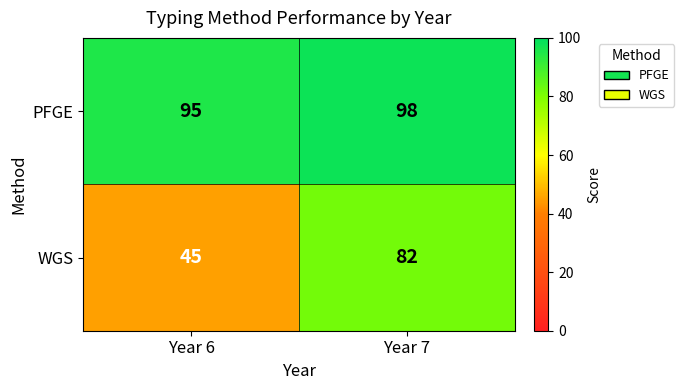

Which series has the largest total across all categories?

PFGE